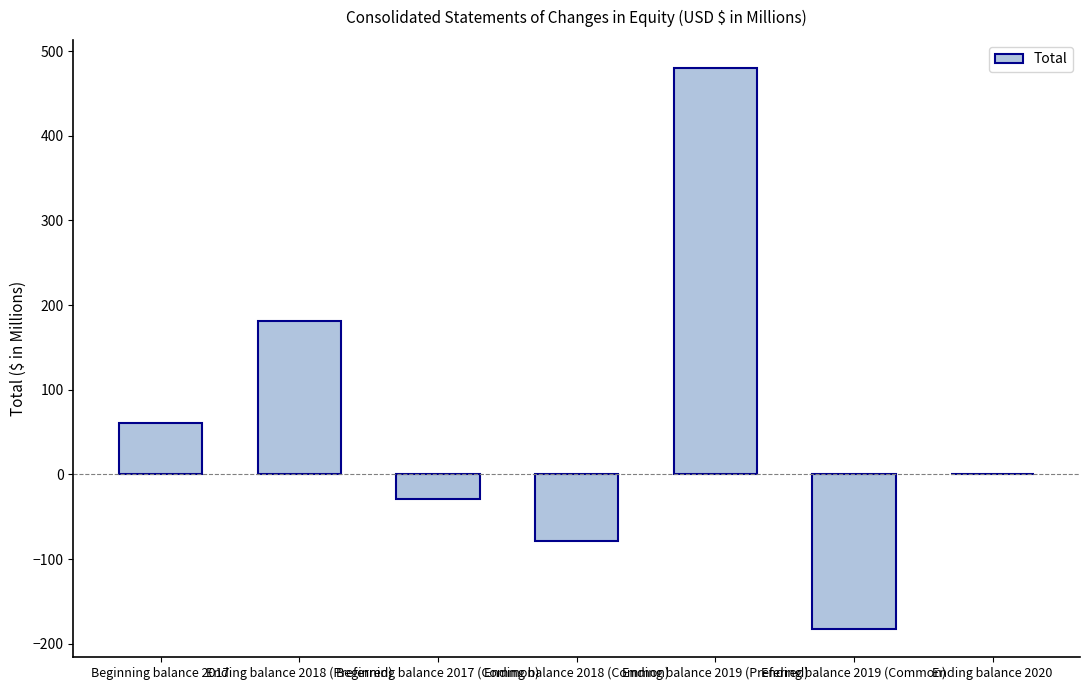

Which has a higher value, Beginning balance 2017 (Common) or Ending balance 2018 (Common)?

Beginning balance 2017 (Common)